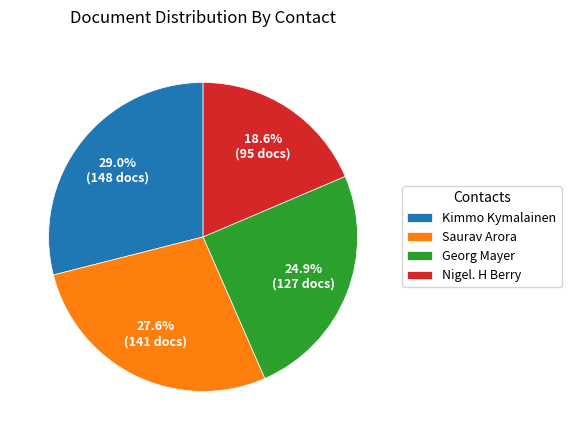

To the nearest percent, what portion does Saurav Arora represent?

28%